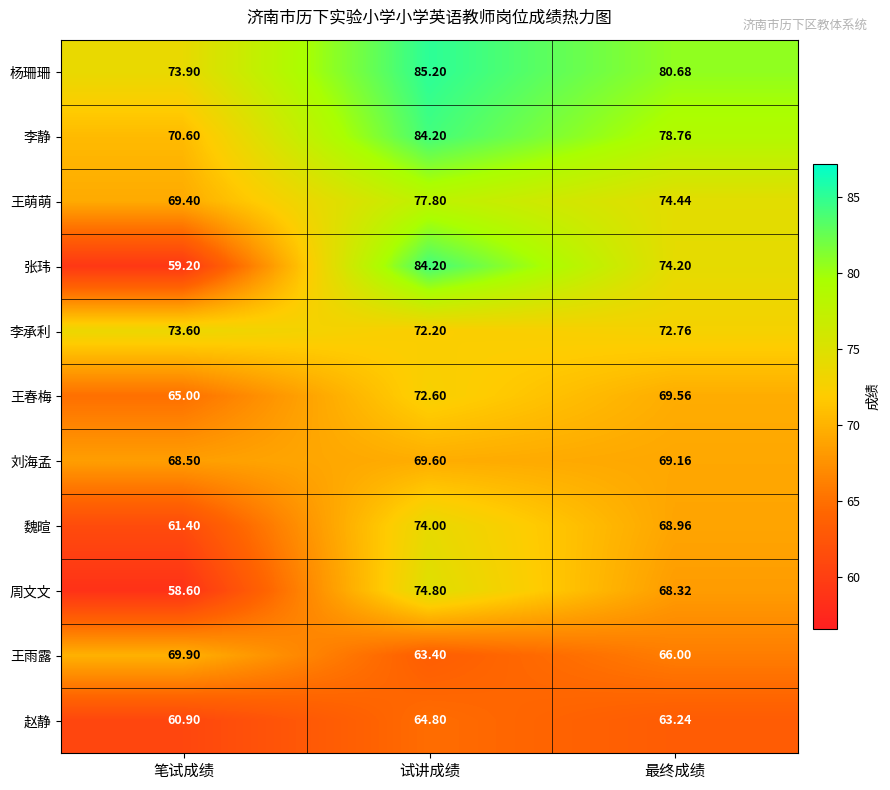

Rank the categories by 李承利 value from lowest to highest.

试讲成绩, 最终成绩, 笔试成绩